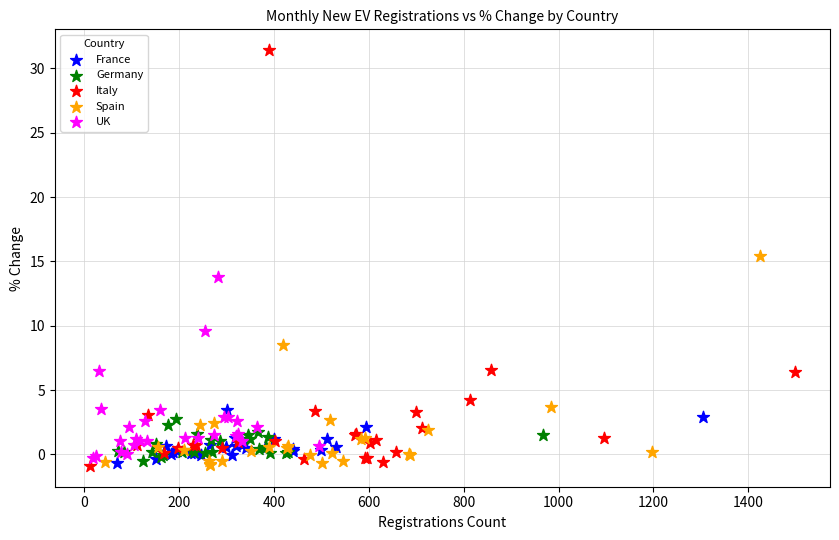

Which series contains the highest Y value?

Italy